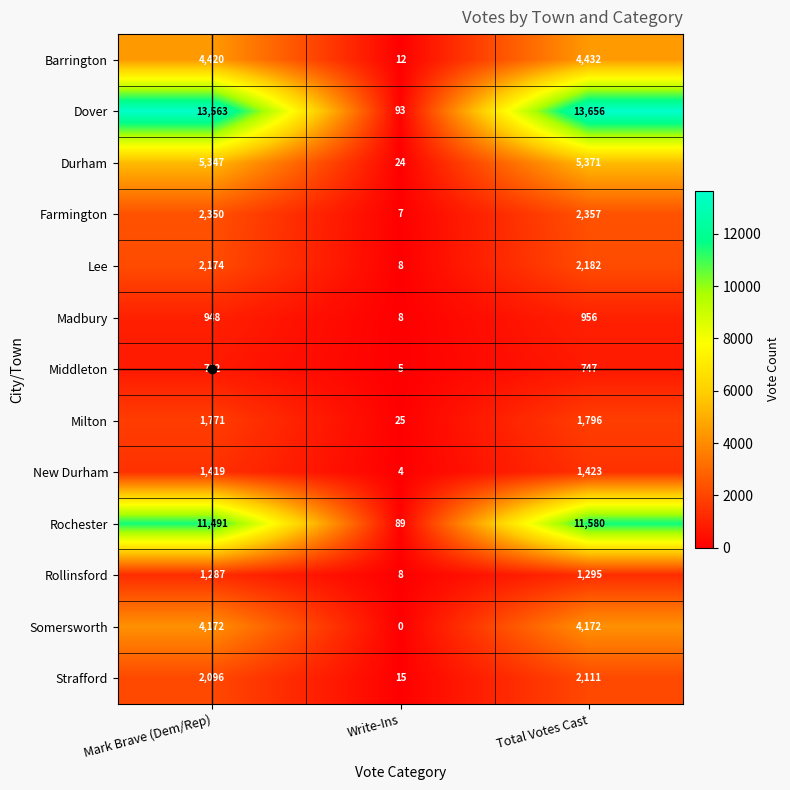

True or false: Middleton has a value of 1106 at Mark Brave (Dem/Rep).

False